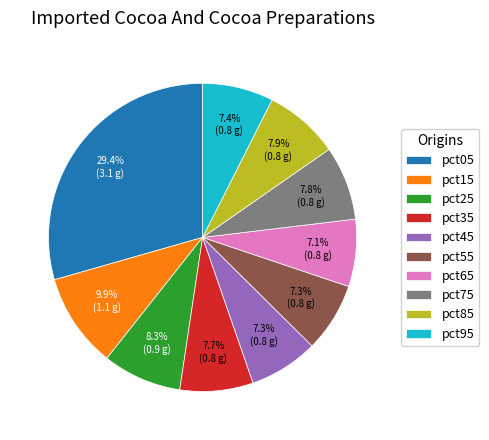

The pct65 slice represents 7% of the pie. True or false?

True